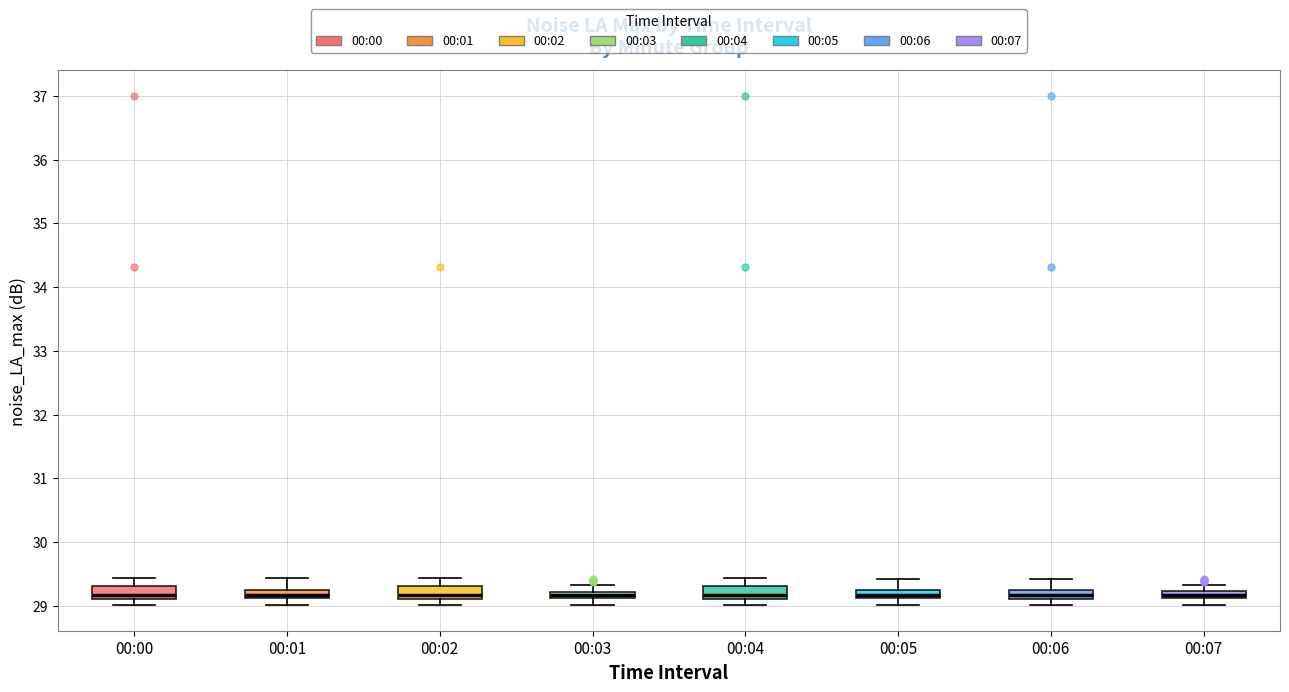

Where does the median line of the box for 00:02 sit on the y-axis? The values are not printed on the chart, so give them approximately, as read against the axis.

29.2